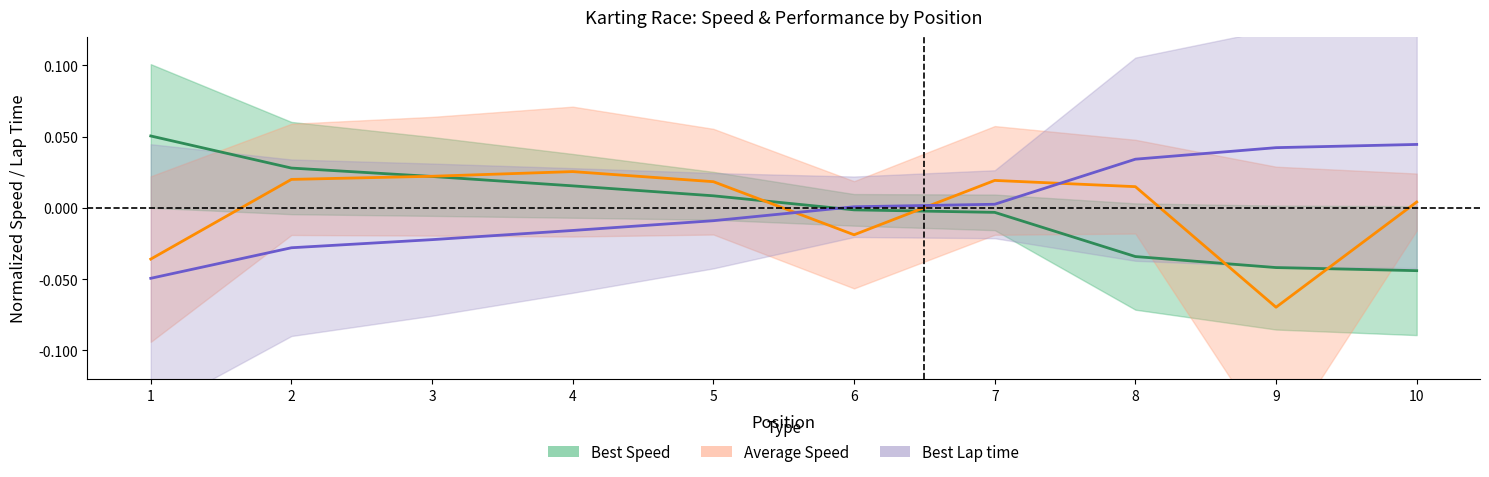

Between 5 and 7, which series saw the biggest shift?

Best Speed